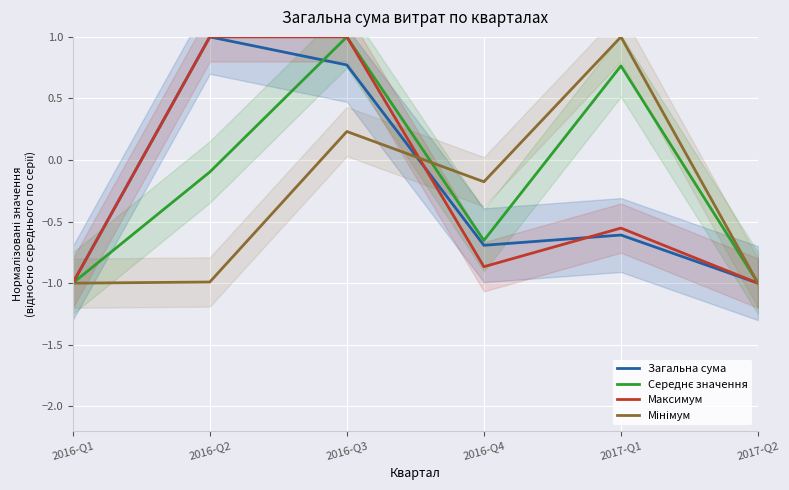

Is this an area chart (filled region under the line)?

No